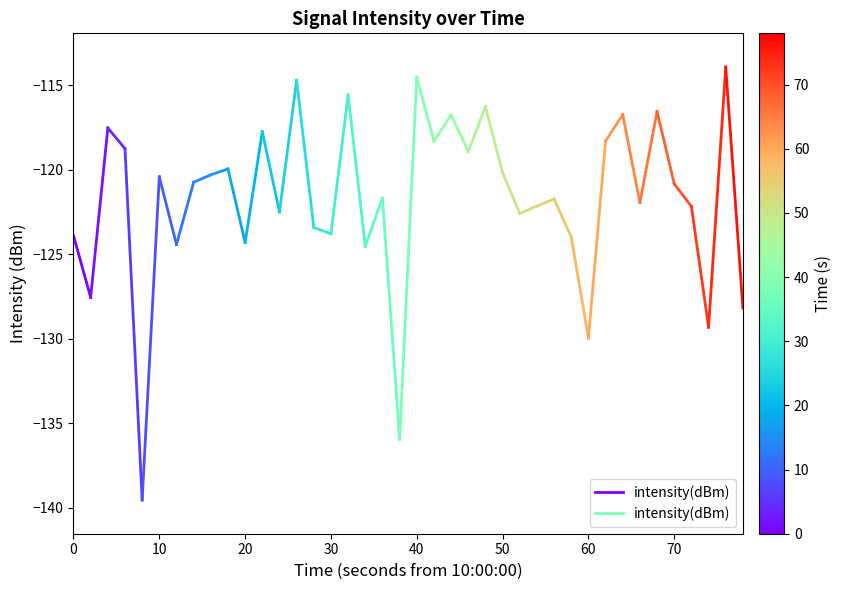

True or false: the data shows -50.6 at 0.

False